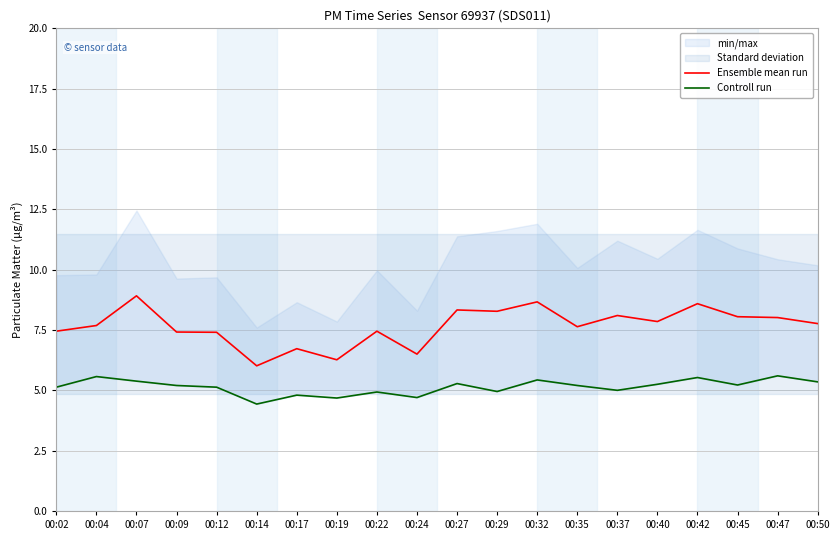

What is the value of the Controll run point at the 4th from the left?

5.2